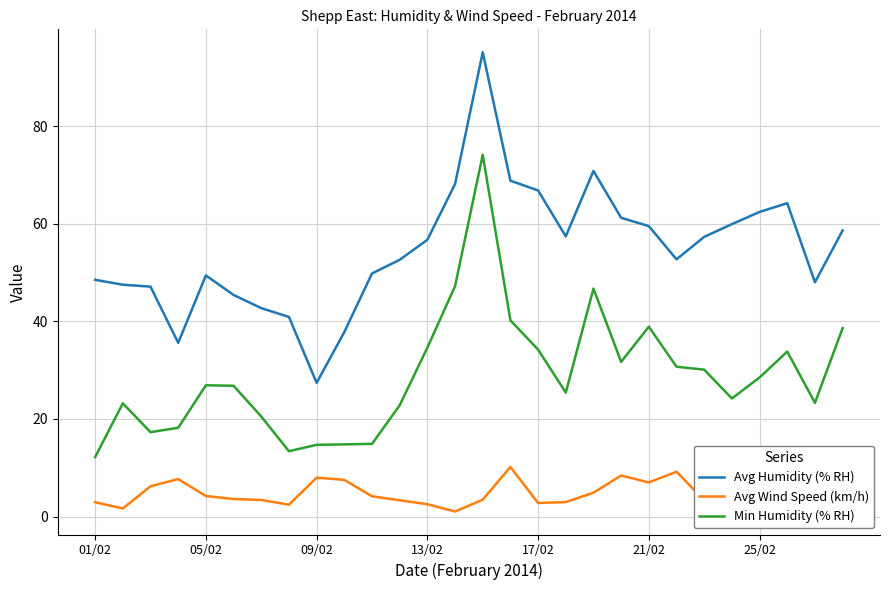

How many series are shown in this chart?

3